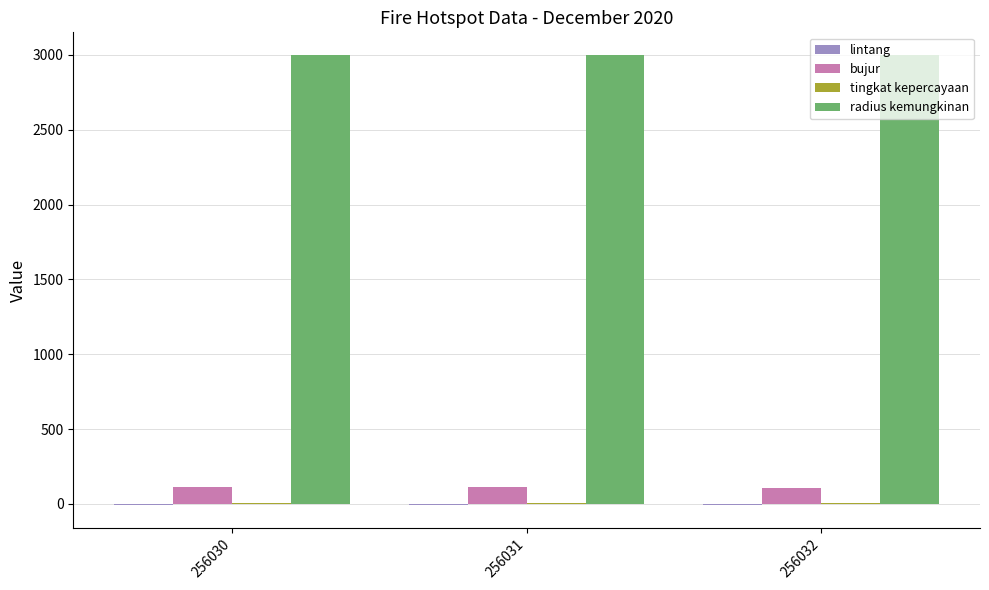

The radius kemungkinan series shows 4944.6 at 256030. True or false?

False